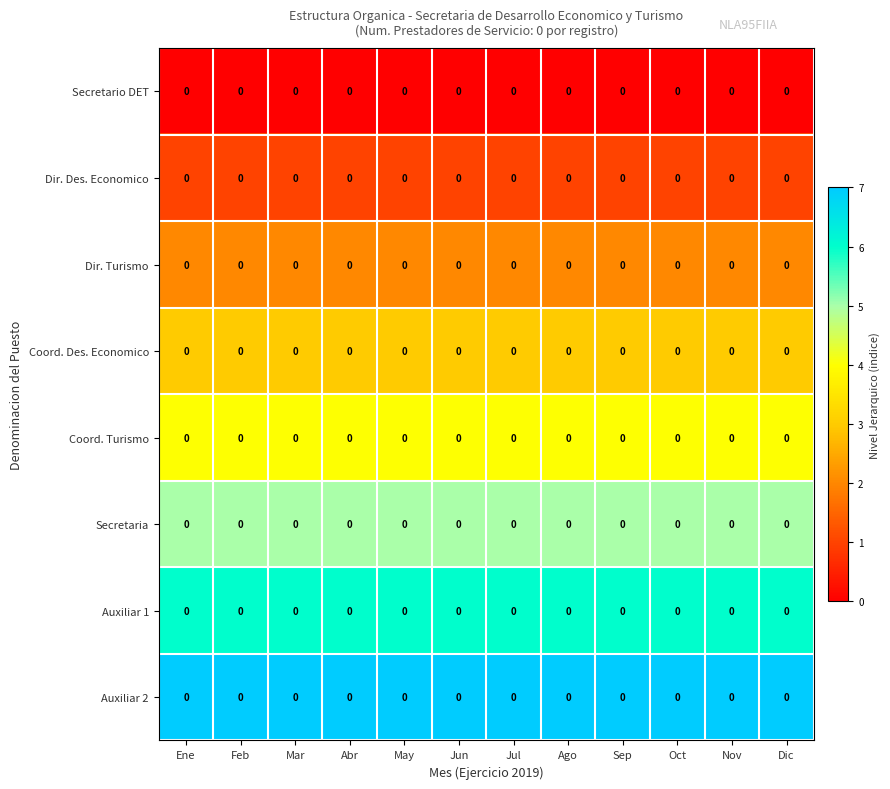

At how many categories does at least one series exceed 1?

12